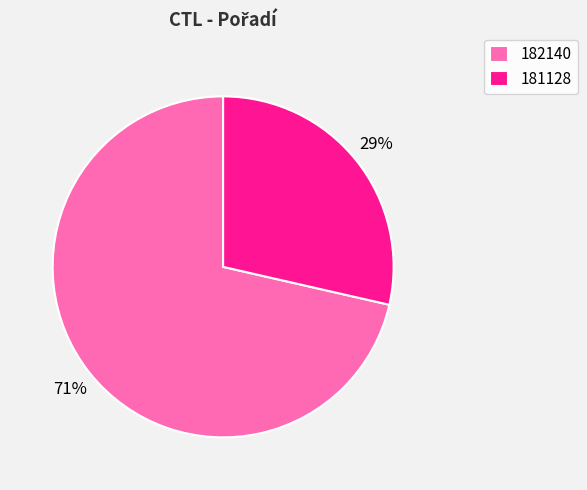

Do 181128 and 182140 together represent more than half of the pie?

Yes